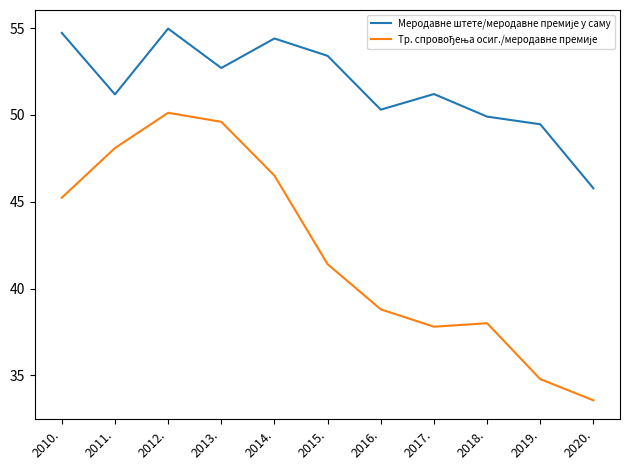

What is the difference between the highest and lowest values at 2020.?

12.2